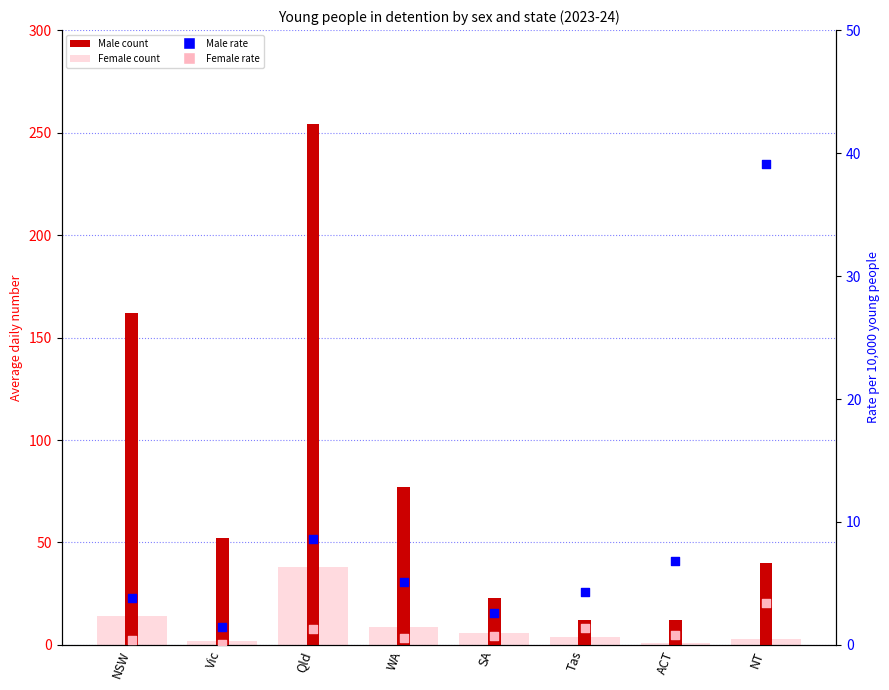

Which series reaches the minimum Y coordinate?

Female rate